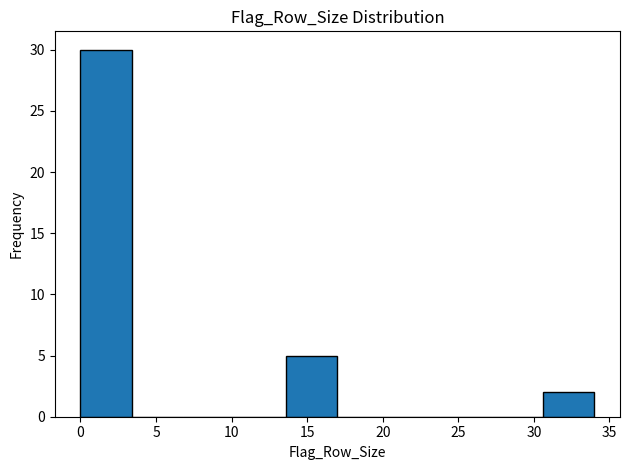

Reading left to right, transcribe this chart: for each bar, give the range it covers on the x-axis and its height. Neither the bar edges nor the heights are printed on the chart, so give them approximately, as read against the axes.

0.0 to 3.4: 30
3.4 to 6.8: 0
6.8 to 10.2: 0
10.2 to 13.6: 0
13.6 to 17.0: 5
17.0 to 20.4: 0
20.4 to 23.8: 0
23.8 to 27.2: 0
27.2 to 30.6: 0
30.6 to 34.0: 2